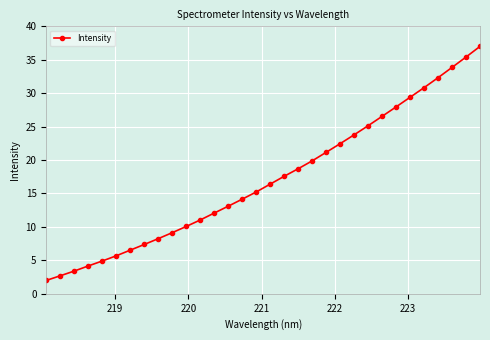

What is the smallest value displayed?

2.0